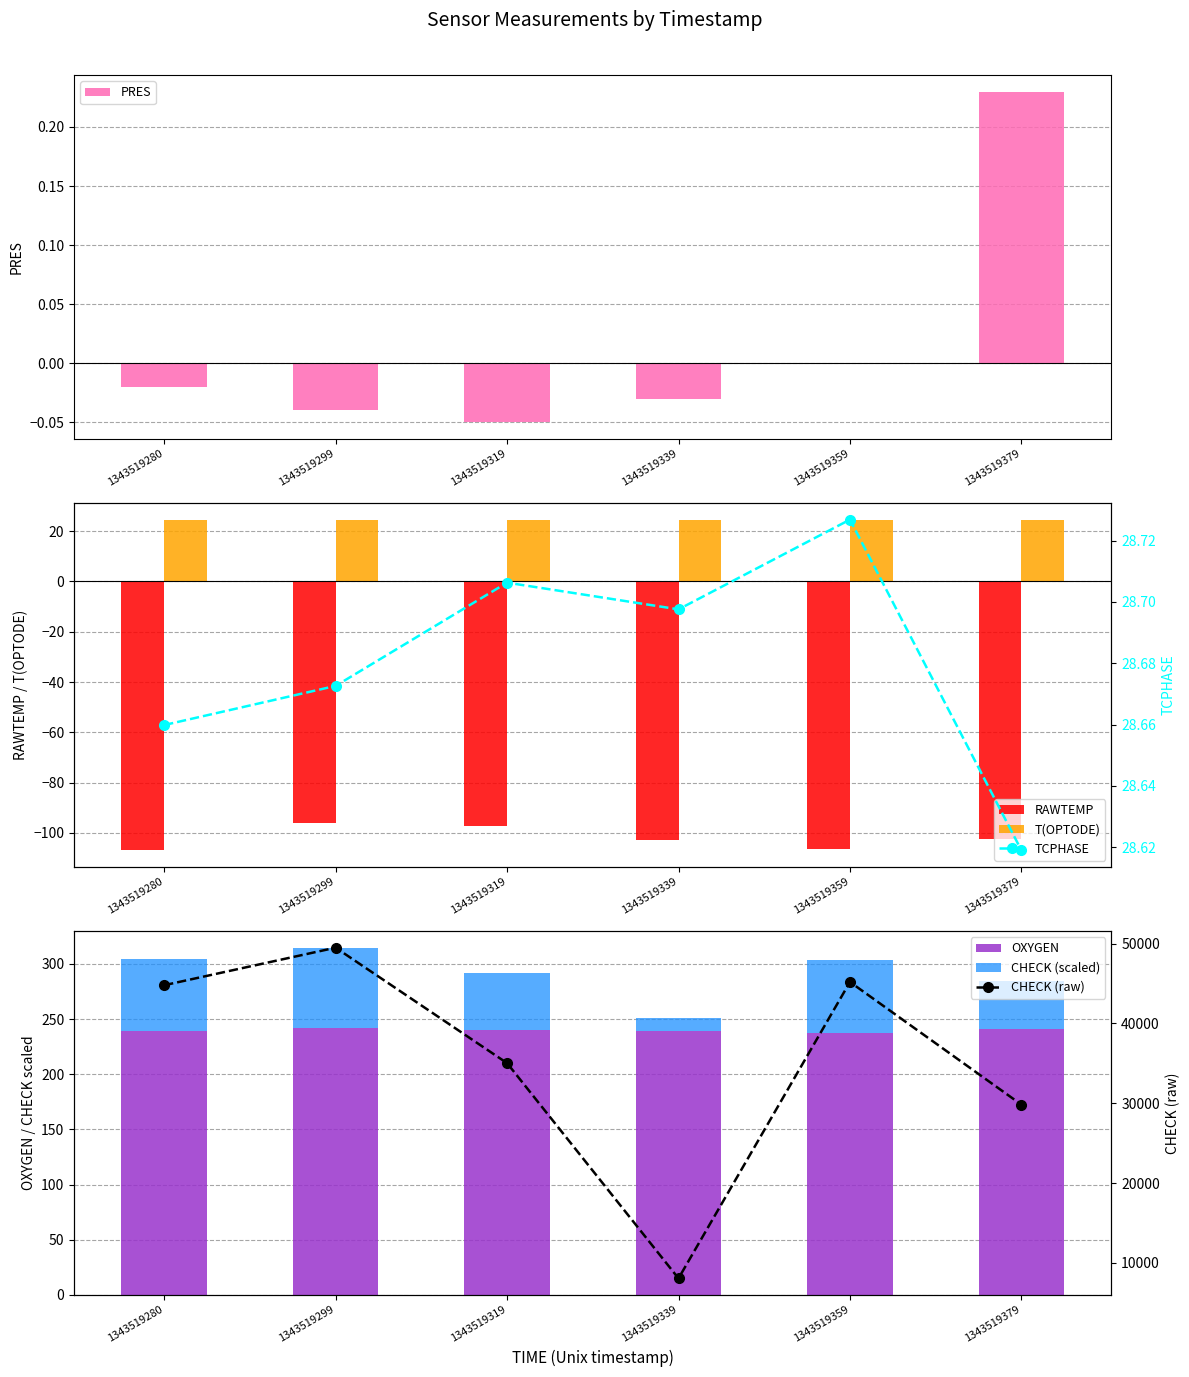

Where does the OXYGEN series first go above 240?

1343519299